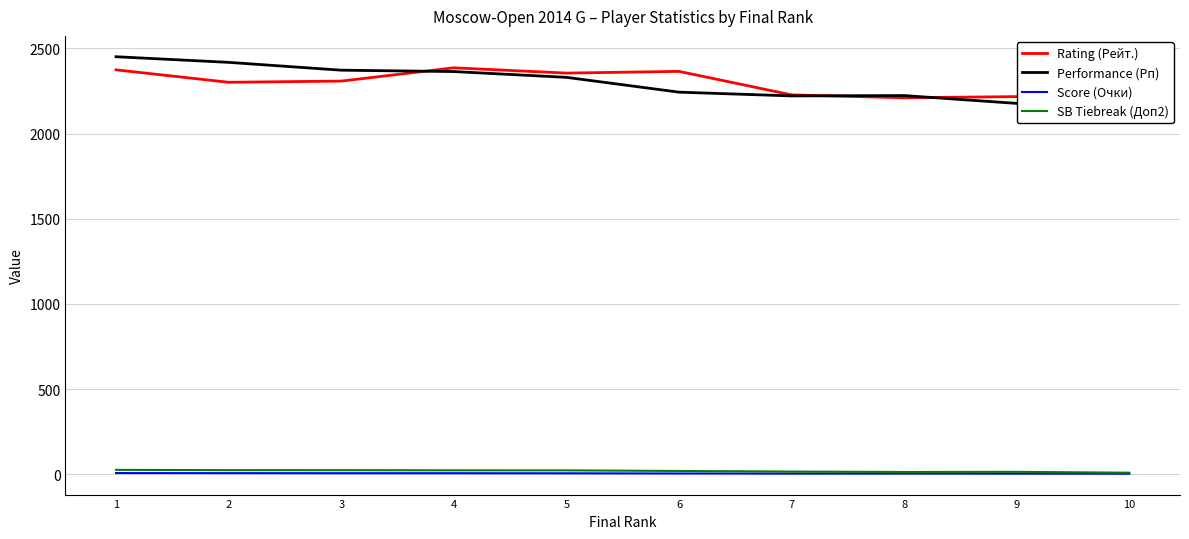

Does the chart have visible grid lines?

Yes